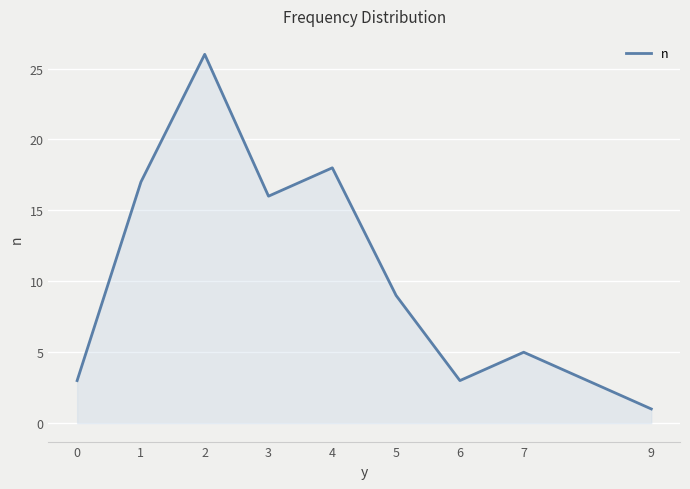

What is the difference between the values at 9 and 1?

16